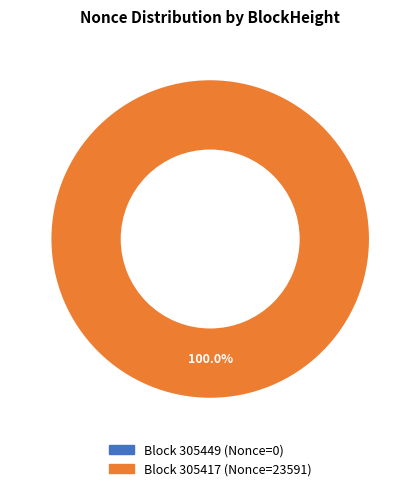

How many slices are in this pie chart?

2